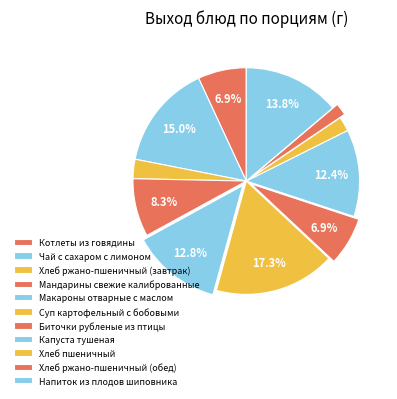

To the nearest percent, what percentage of the pie is Капуста тушеная?

12%